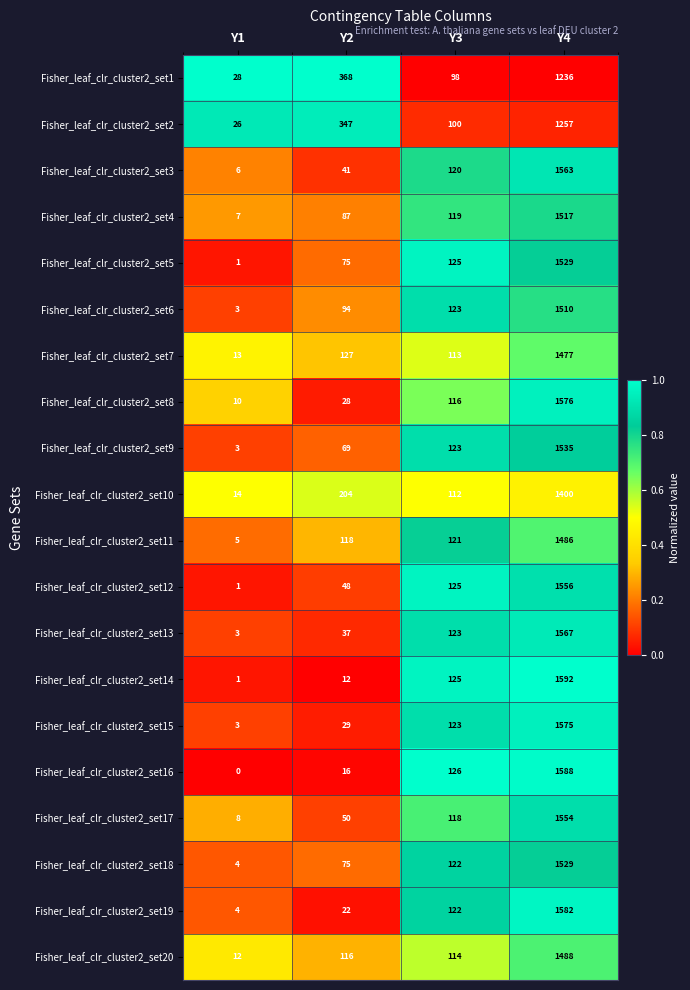

What is the greatest value displayed?

1592